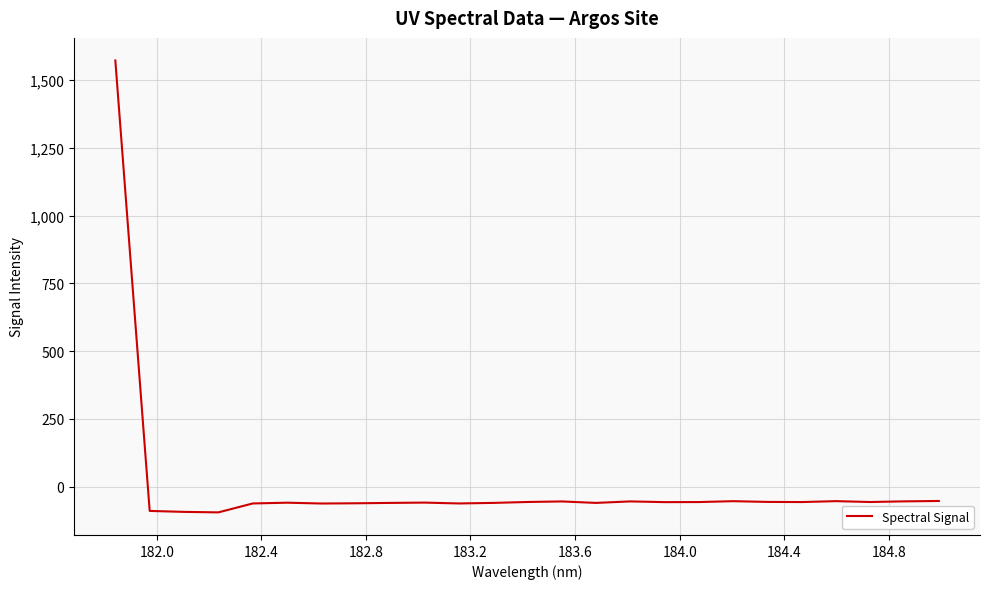

What is the difference between the maximum and minimum values?

1666.3